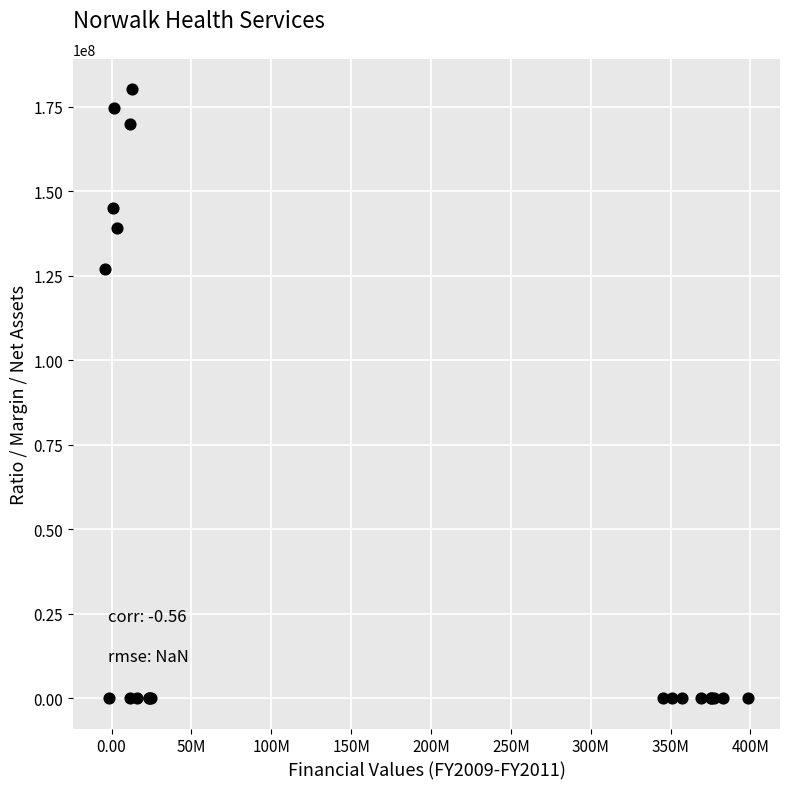

What Y value in the scatter plot is closest to 90071366?

126940368.0